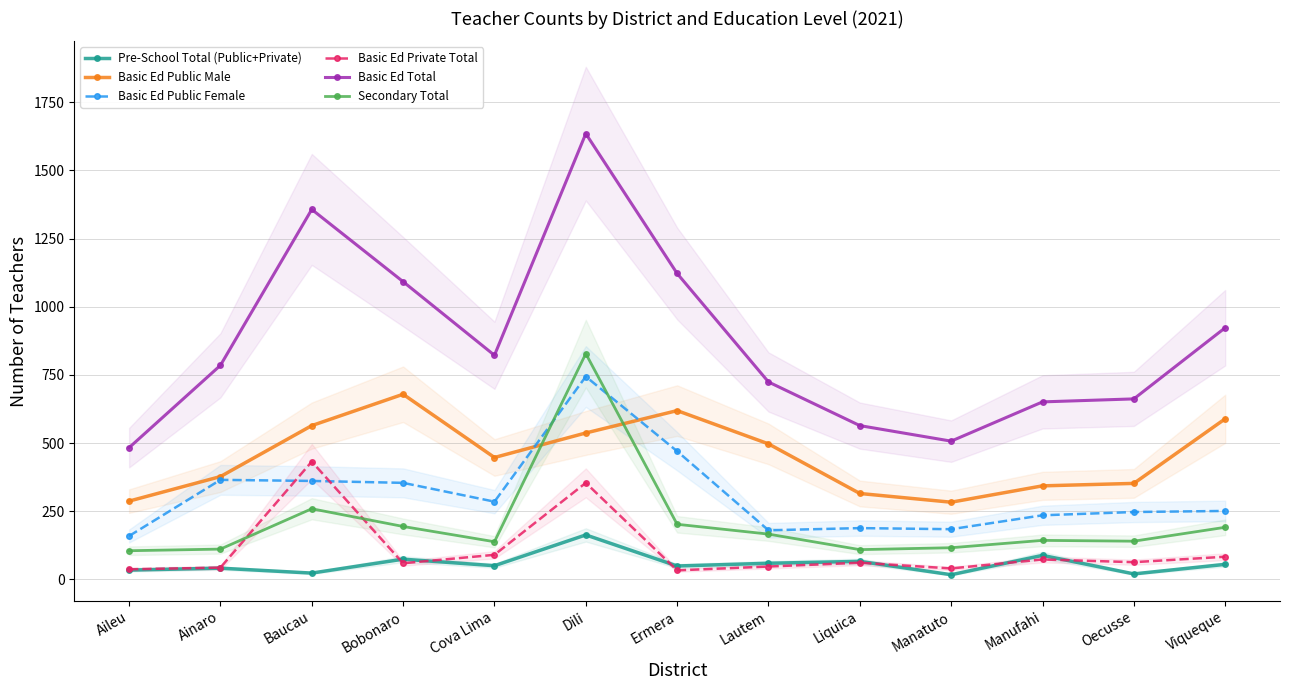

What is the maximum value for Pre-School Total (Public+Private)?

163